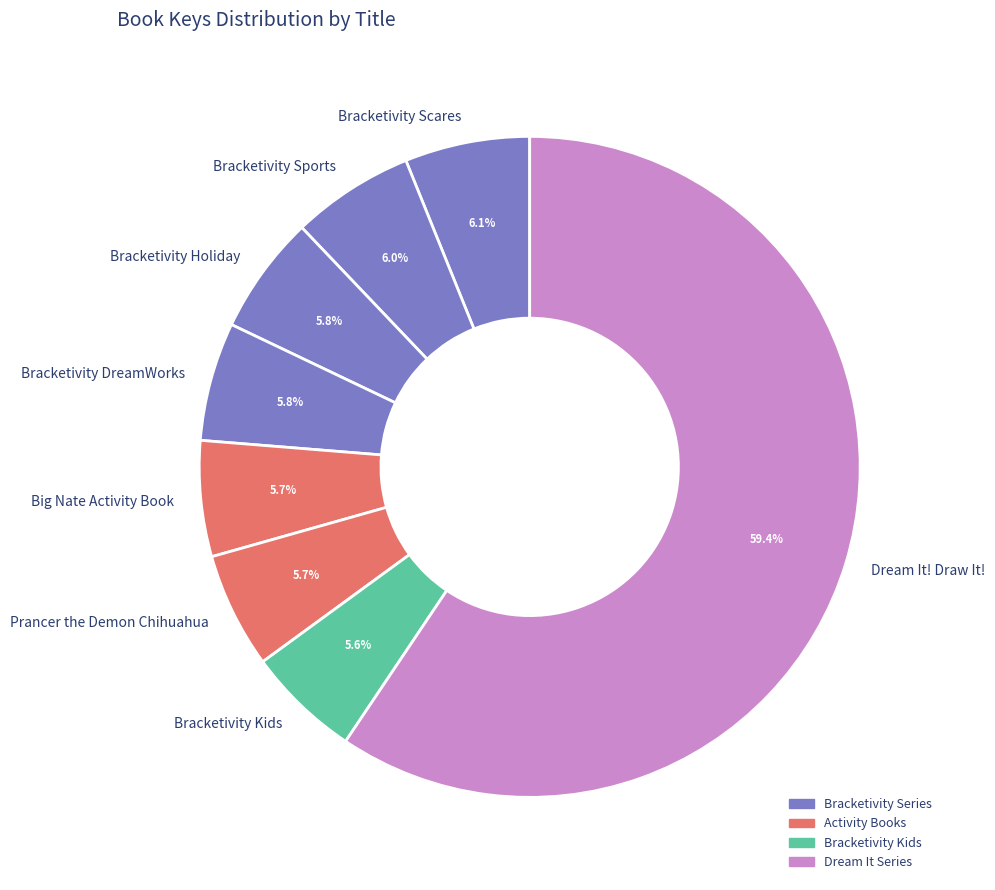

What is the largest slice in the pie chart?

Dream It! Draw It!